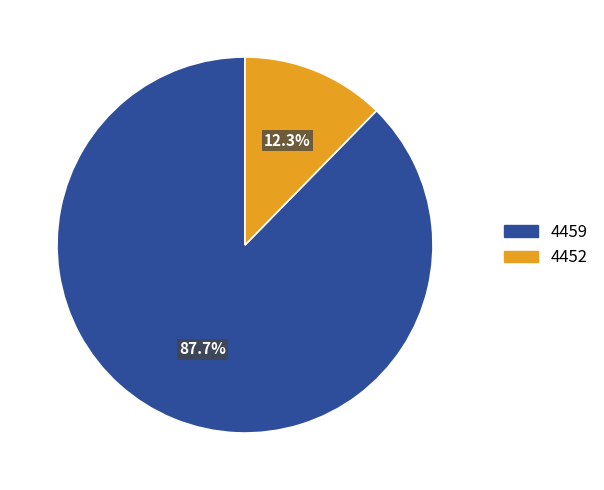

Is it true that 4452 is 12% of the pie?

True